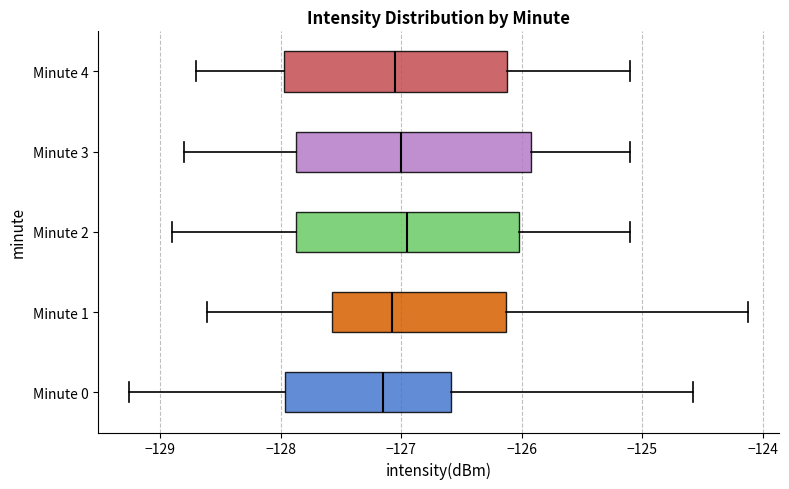

Reading bottom to top, transcribe this box plot: for each box, give where its median line is, the range the box spans, and where its two whiskers end, as read against the x-axis. The values are not printed on the chart, so give them approximately, as read against the axis.

Minute 0: median -127.2, box -128.0 to -126.6, whiskers -129.3 to -124.6
Minute 1: median -127.1, box -127.6 to -126.1, whiskers -128.6 to -124.1
Minute 2: median -126.9, box -127.9 to -126.0, whiskers -128.9 to -125.1
Minute 3: median -127.0, box -127.9 to -125.9, whiskers -128.8 to -125.1
Minute 4: median -127.0, box -128.0 to -126.1, whiskers -128.7 to -125.1